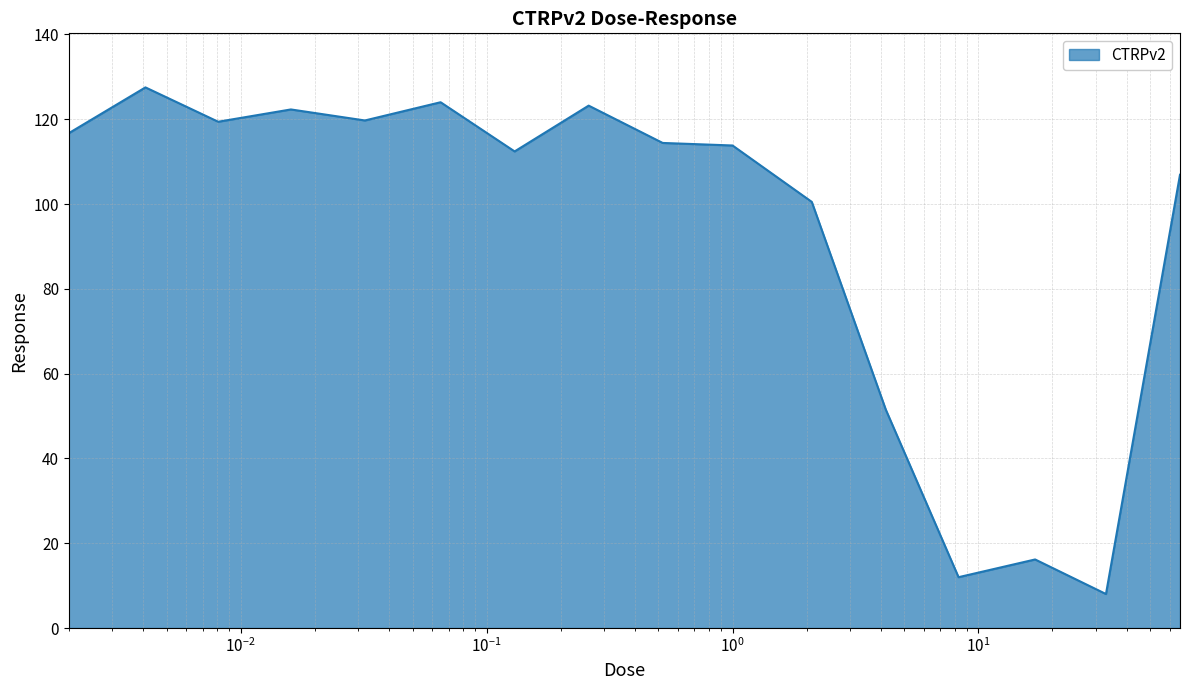

What is the smallest value displayed?

8.0